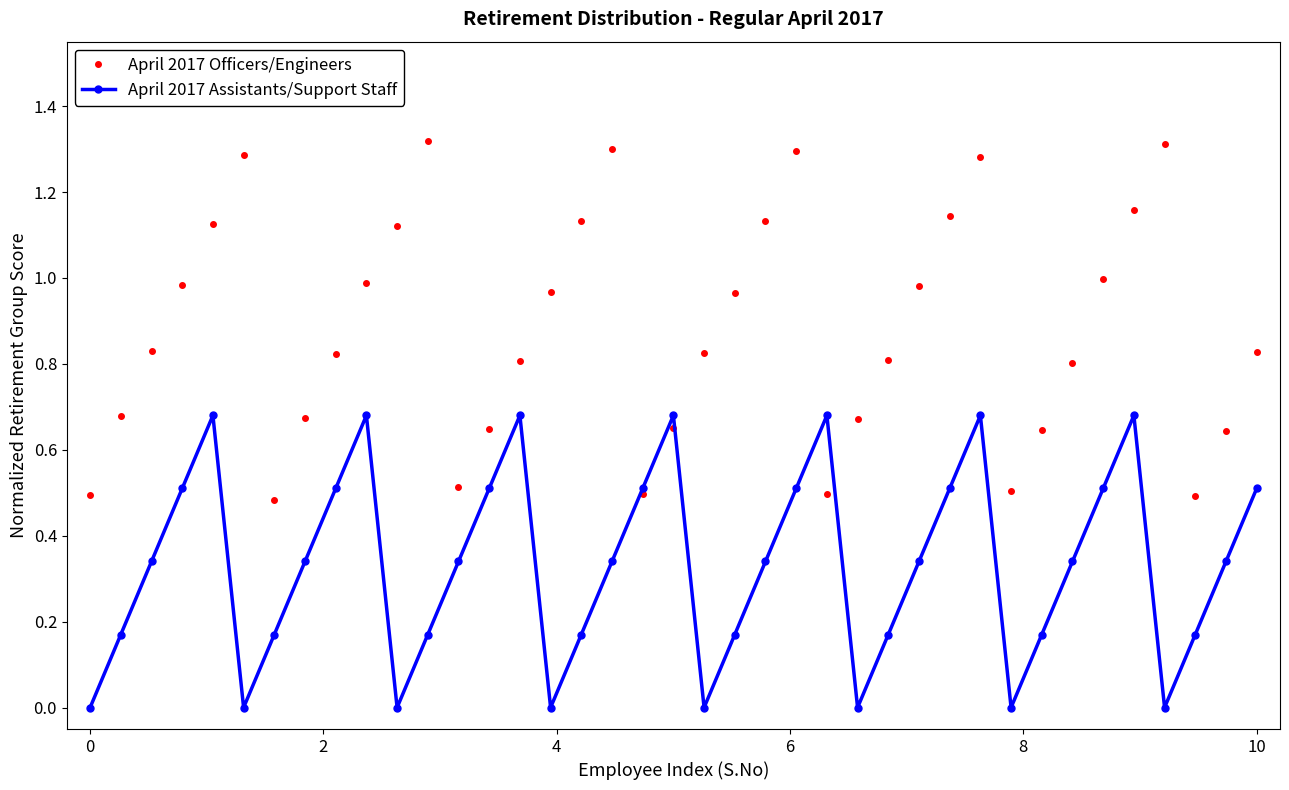

List the series in order of their overall mean, lowest first.

April 2017 Assistants/Support Staff, April 2017 Officers/Engineers